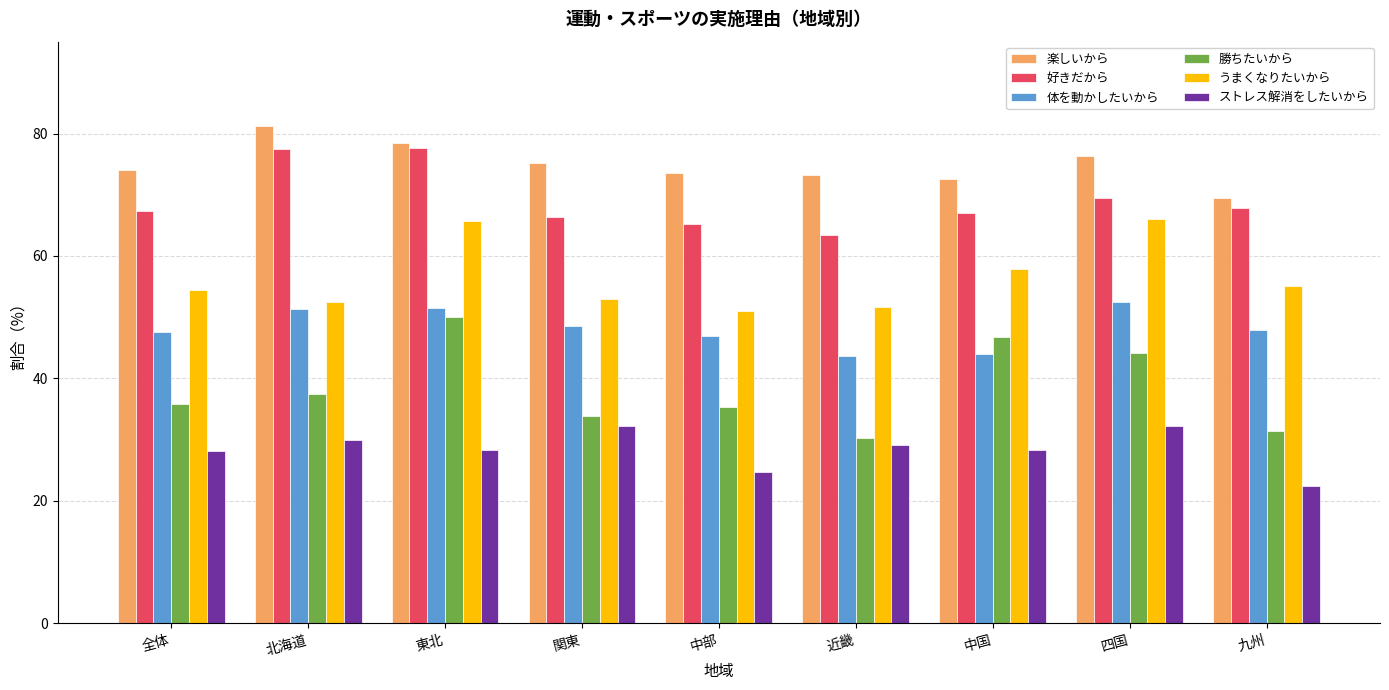

Rank the series at 北海道 from lowest to highest value.

ストレス解消をしたいから, 勝ちたいから, 体を動かしたいから, うまくなりたいから, 好きだから, 楽しいから